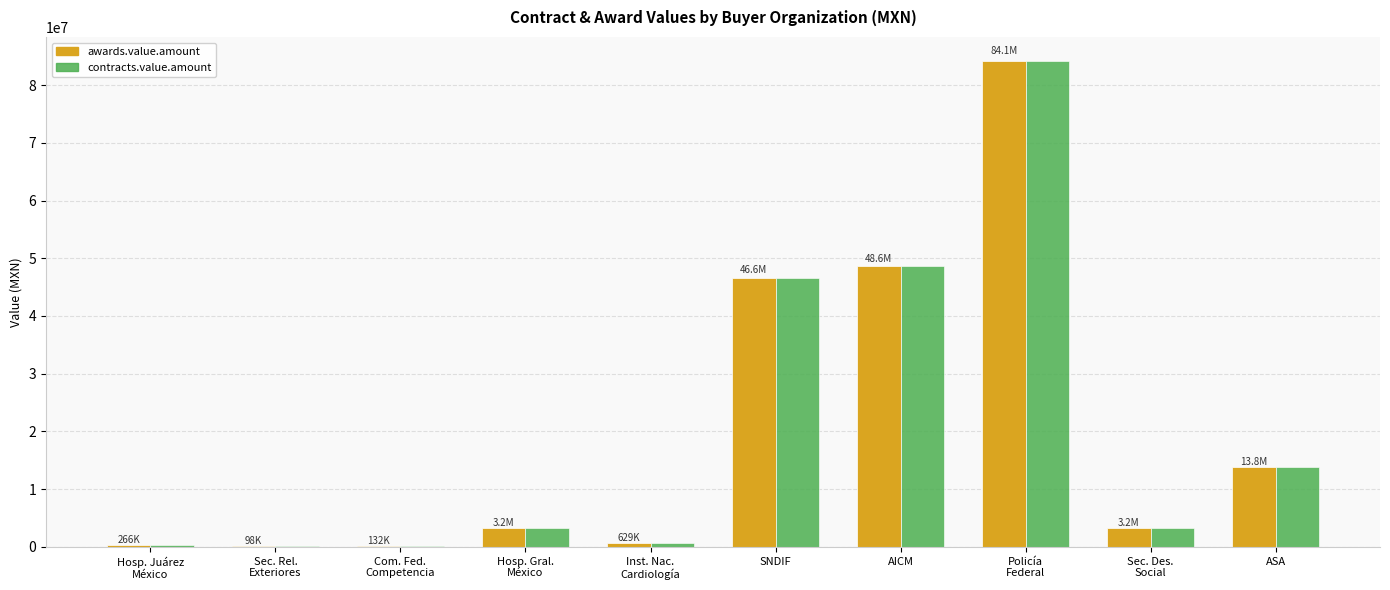

At which label does awards.value.amount first exceed 3233004?

SNDIF